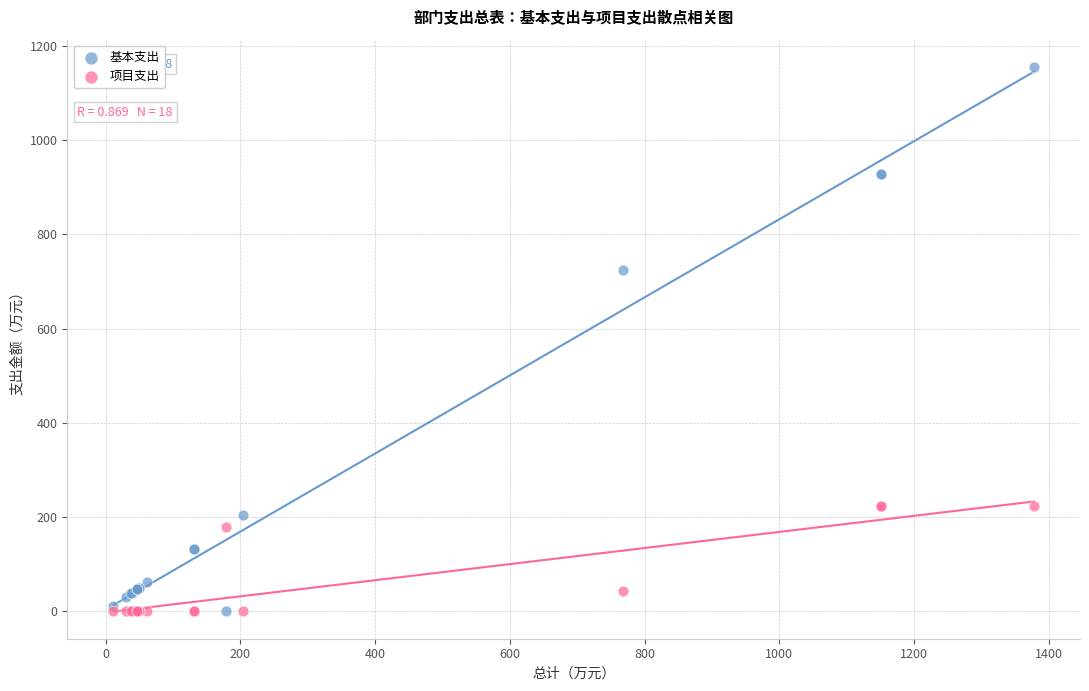

Which series contains the highest Y value?

基本支出